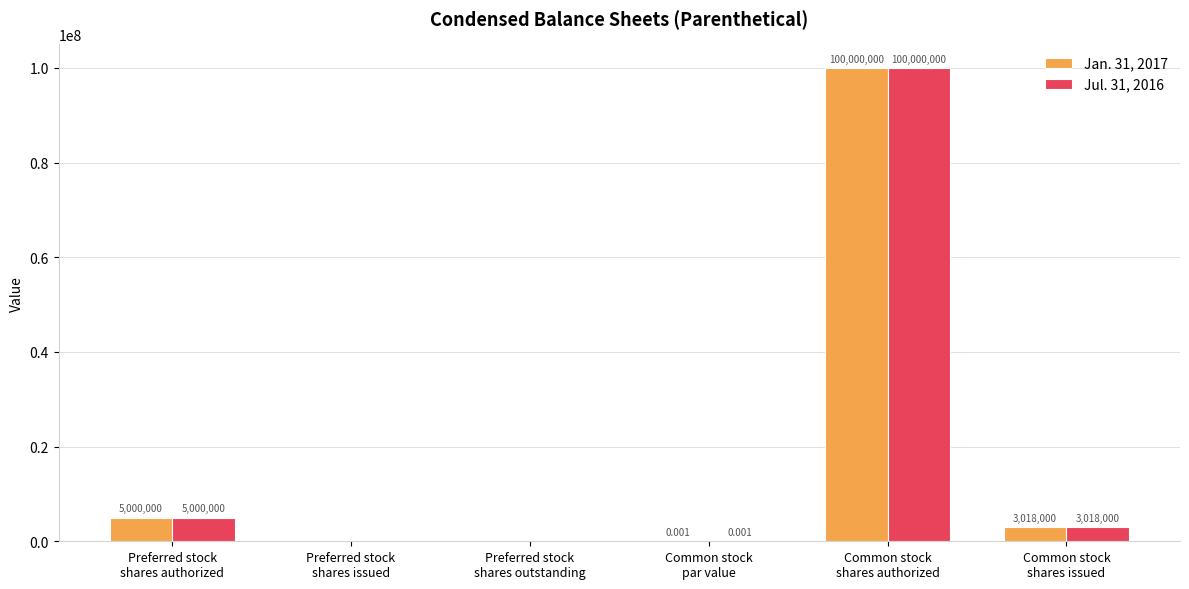

What is the average value of the Jan. 31, 2017 series?

18003000.0